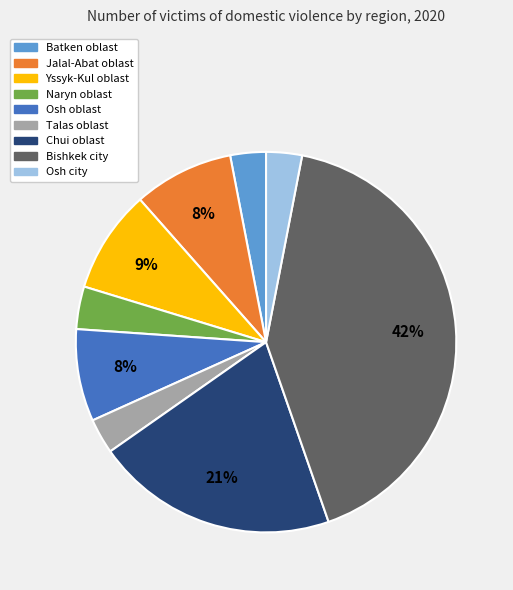

What is the largest slice in the pie chart?

Bishkek city